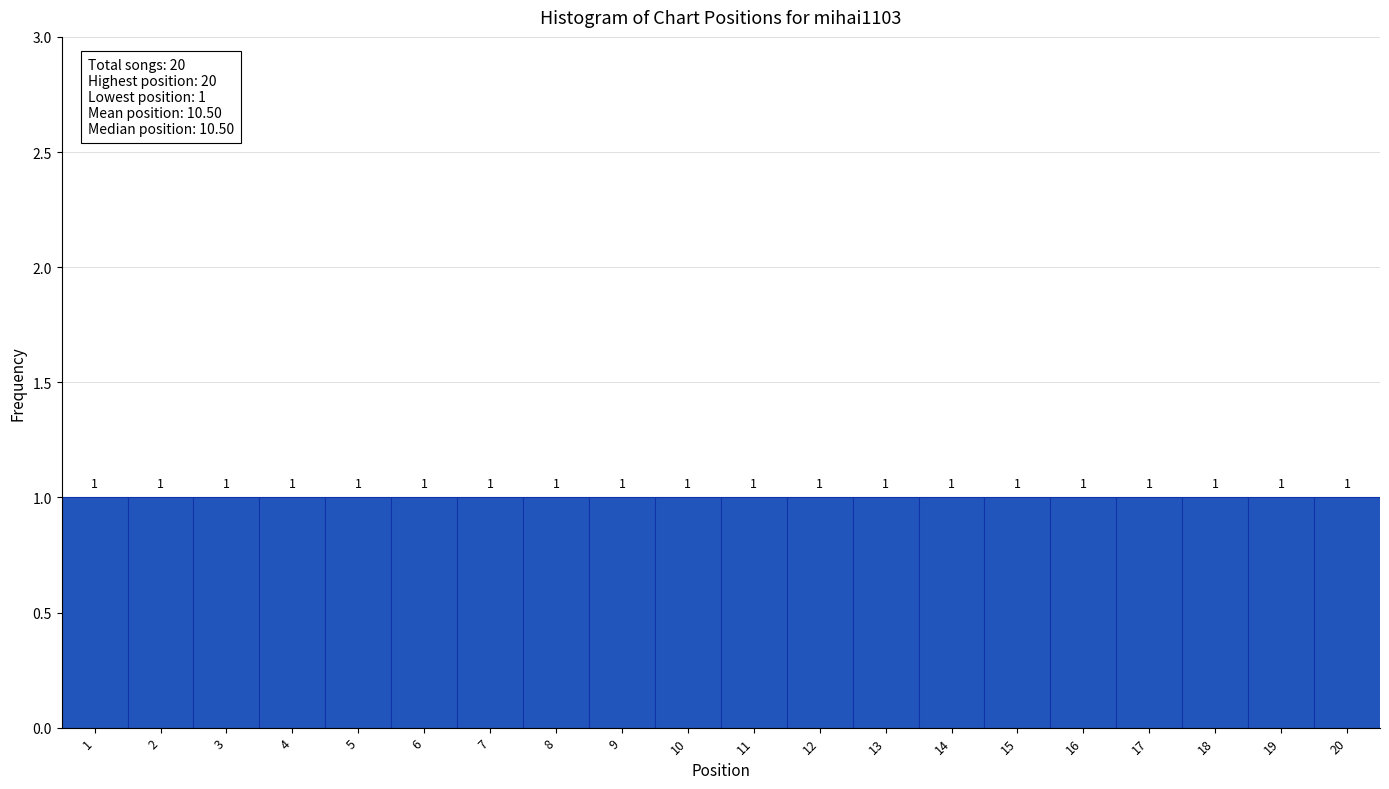

Reading left to right, transcribe this chart: for each bar, give the range it covers on the x-axis and its height.

0.5 to 1.5: 1
1.5 to 2.5: 1
2.5 to 3.5: 1
3.5 to 4.5: 1
4.5 to 5.5: 1
5.5 to 6.5: 1
6.5 to 7.5: 1
7.5 to 8.5: 1
8.5 to 9.5: 1
9.5 to 10.5: 1
10.5 to 11.5: 1
11.5 to 12.5: 1
12.5 to 13.5: 1
13.5 to 14.5: 1
14.5 to 15.5: 1
15.5 to 16.5: 1
16.5 to 17.5: 1
17.5 to 18.5: 1
18.5 to 19.5: 1
19.5 to 20.5: 1